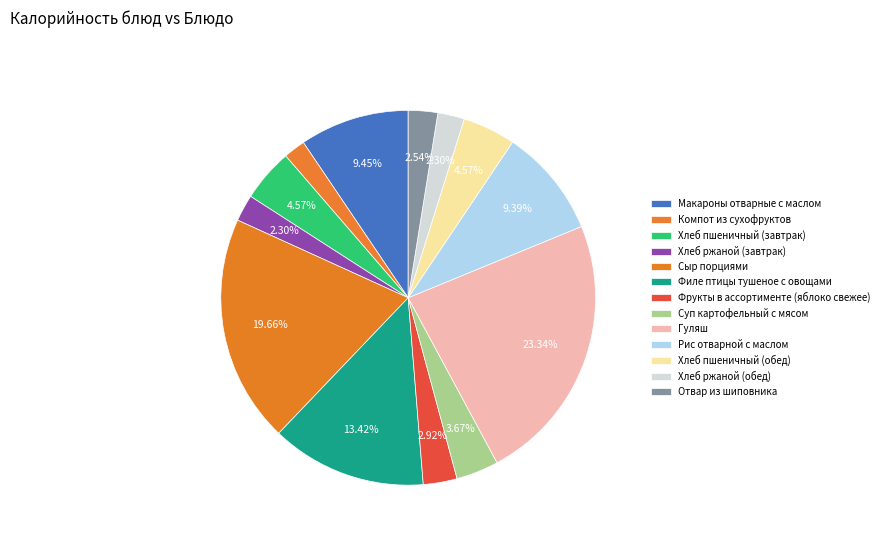

Which category has the smallest portion of the pie?

Компот из сухофруктов